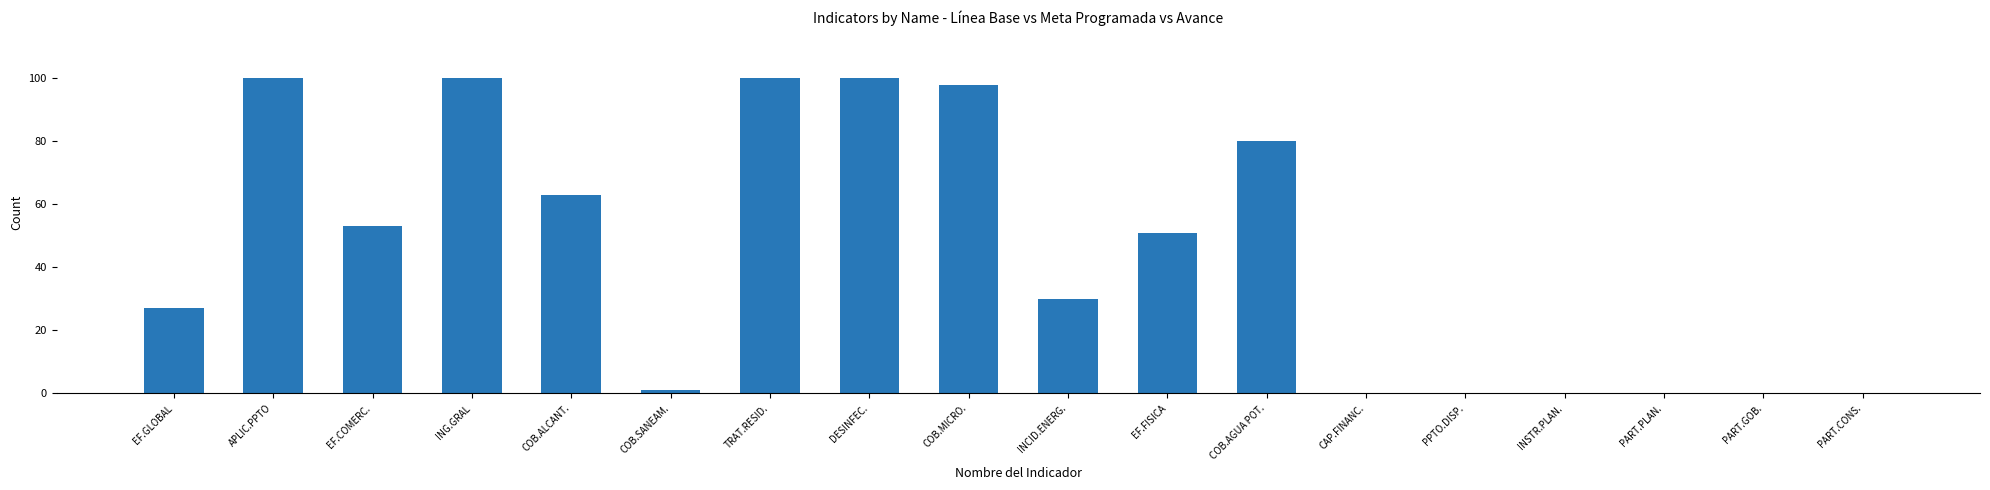

What is the greatest value displayed?

100